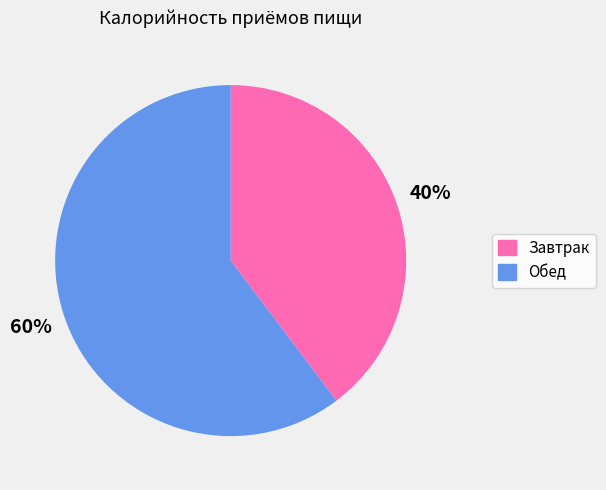

The Обед slice represents 53% of the pie. True or false?

False